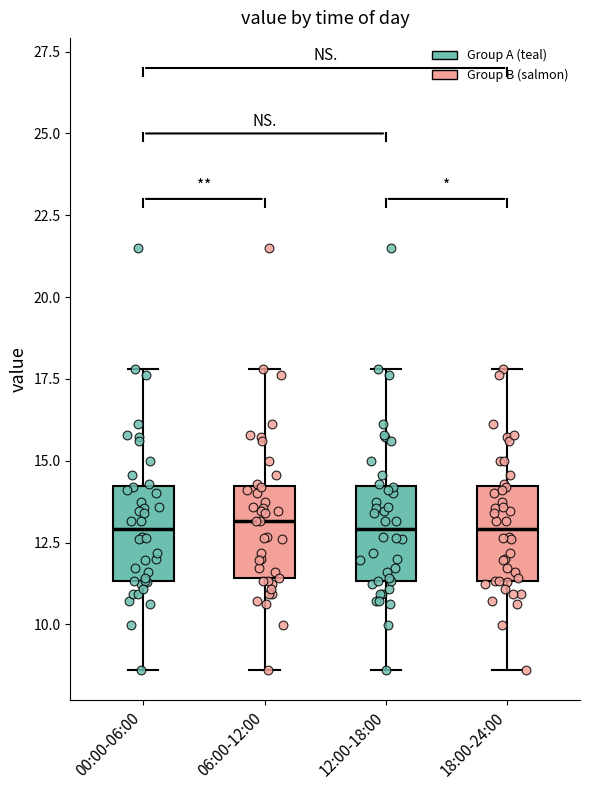

Reading left to right, transcribe this box plot: for each box, give where its median line is, the range the box spans, and where its two whiskers end, as read against the y-axis. The values are not printed on the chart, so give them approximately, as read against the axis.

00:00-06:00: median 13.0, box 11.5 to 14.0, whiskers 8.5 to 18.0
06:00-12:00: median 13.0, box 11.5 to 14.0, whiskers 8.5 to 18.0
12:00-18:00: median 13.0, box 11.5 to 14.0, whiskers 8.5 to 18.0
18:00-24:00: median 13.0, box 11.5 to 14.0, whiskers 8.5 to 18.0